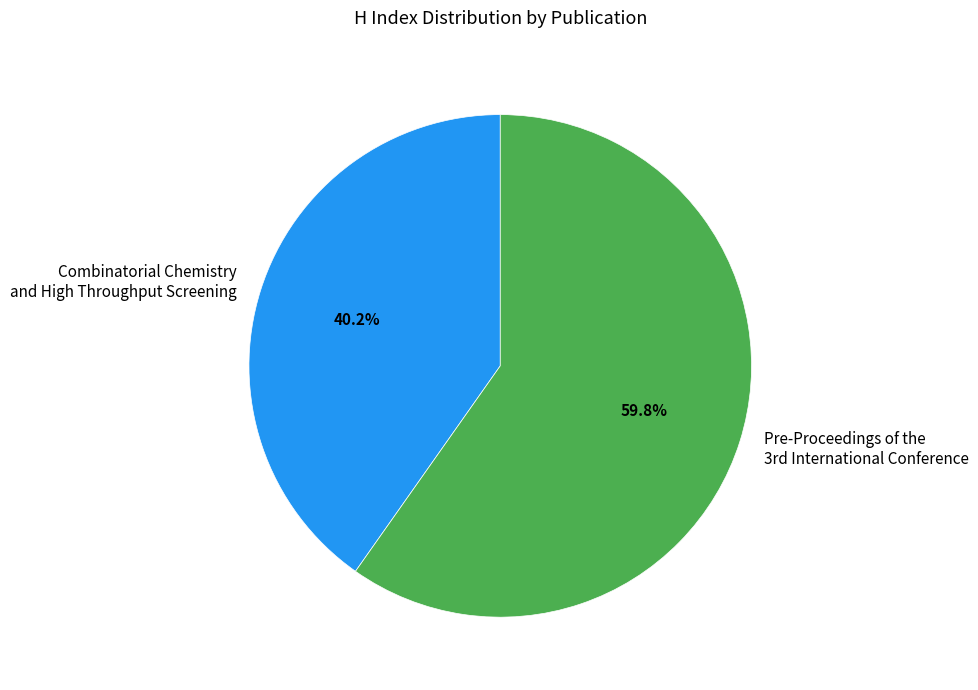

Does Combinatorial Chemistry and High Throughput Screening account for over 50% of the chart?

No